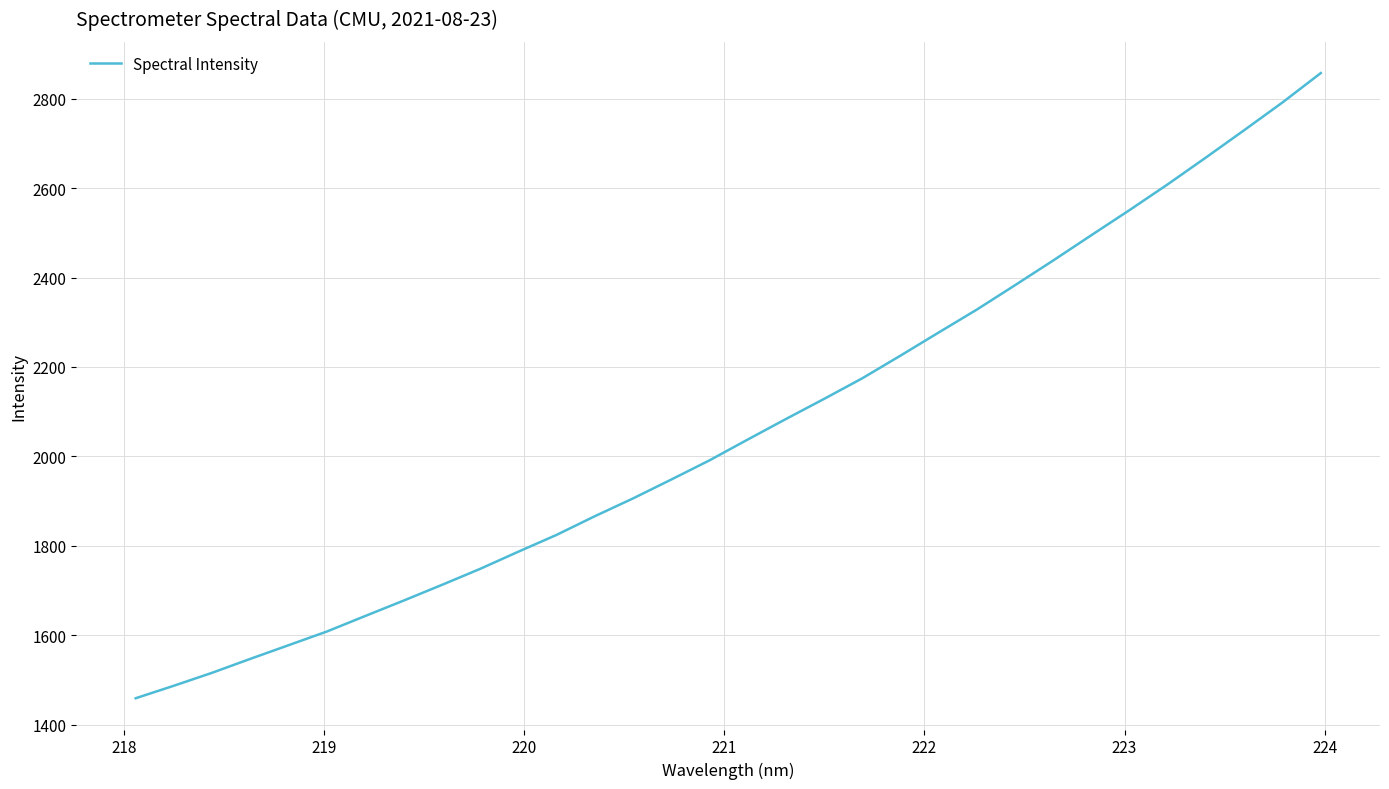

What is the maximum value shown in the chart?

2857.4